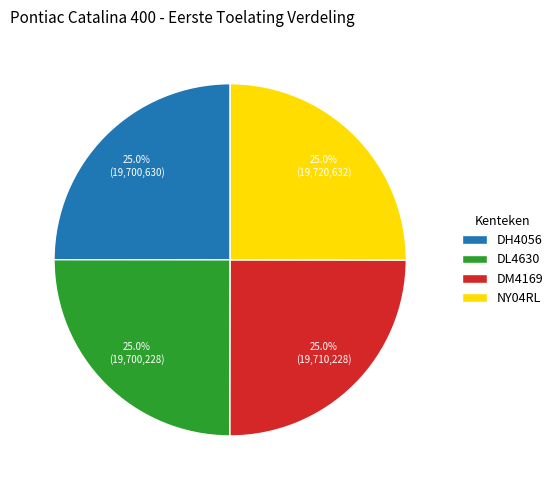

How much of the chart is everything except DM4169?

75.0%